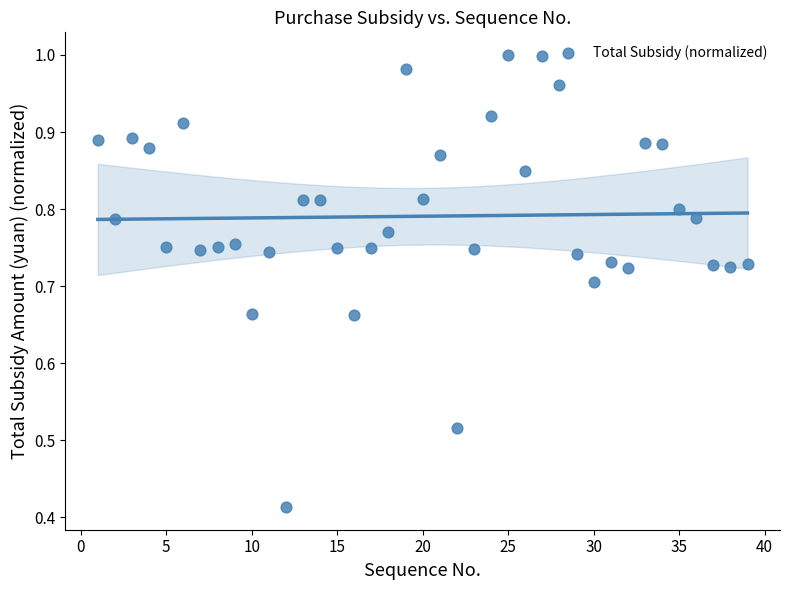

What is the range of X values (max minus min)?

38.0